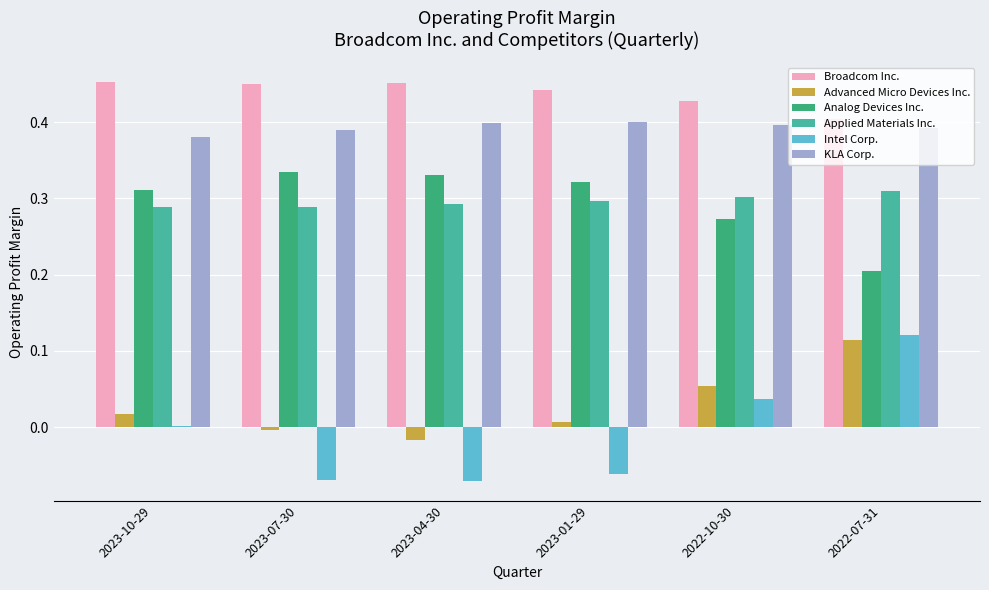

Count the number of categories in the chart.

6